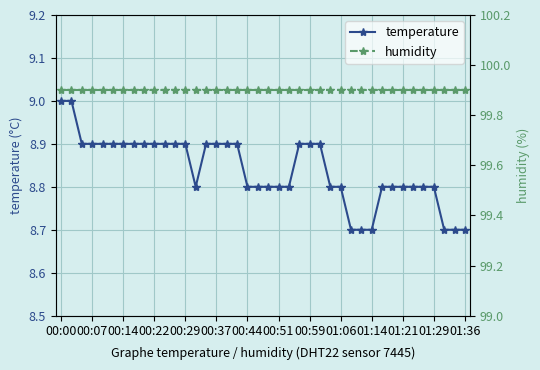

At which category is the sum across all series the highest?

00:00